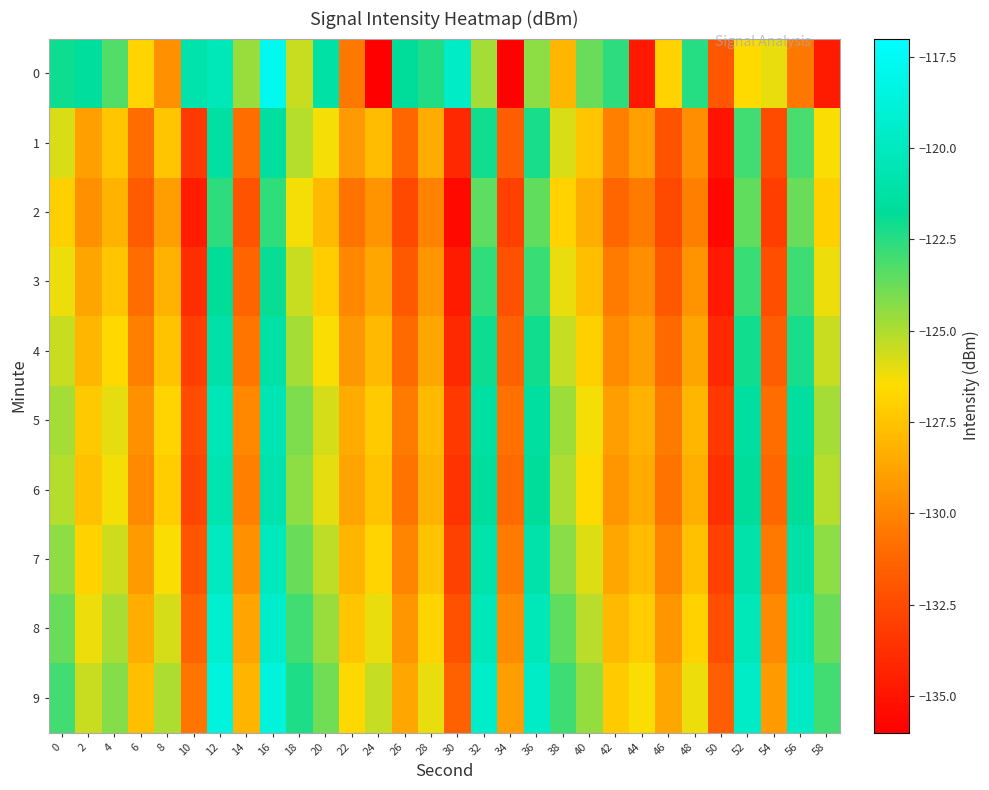

At which category is the sum across all series the highest?

16